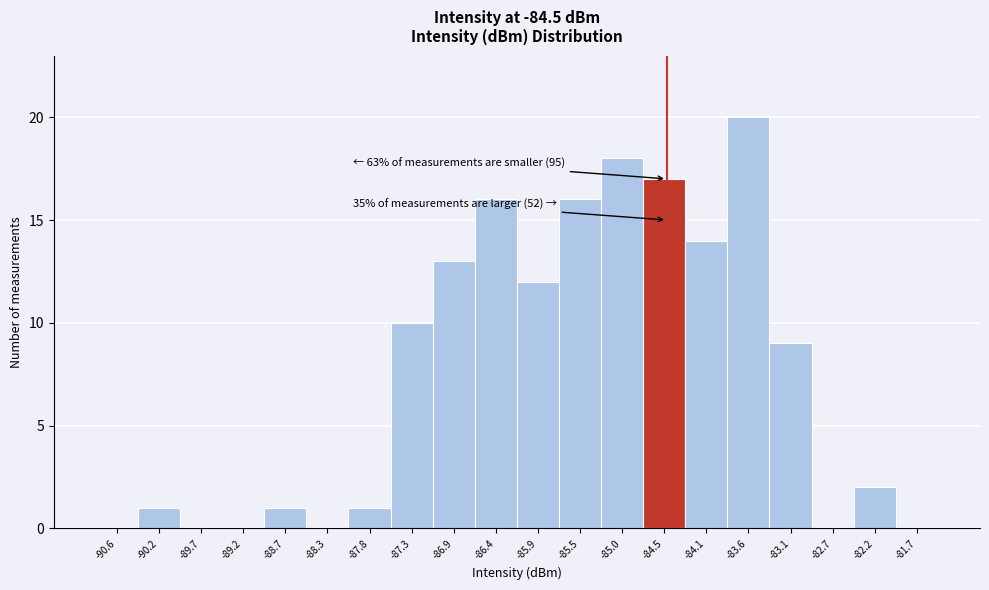

Over which range of the x-axis is the bar tallest?

-83.80 to -83.35